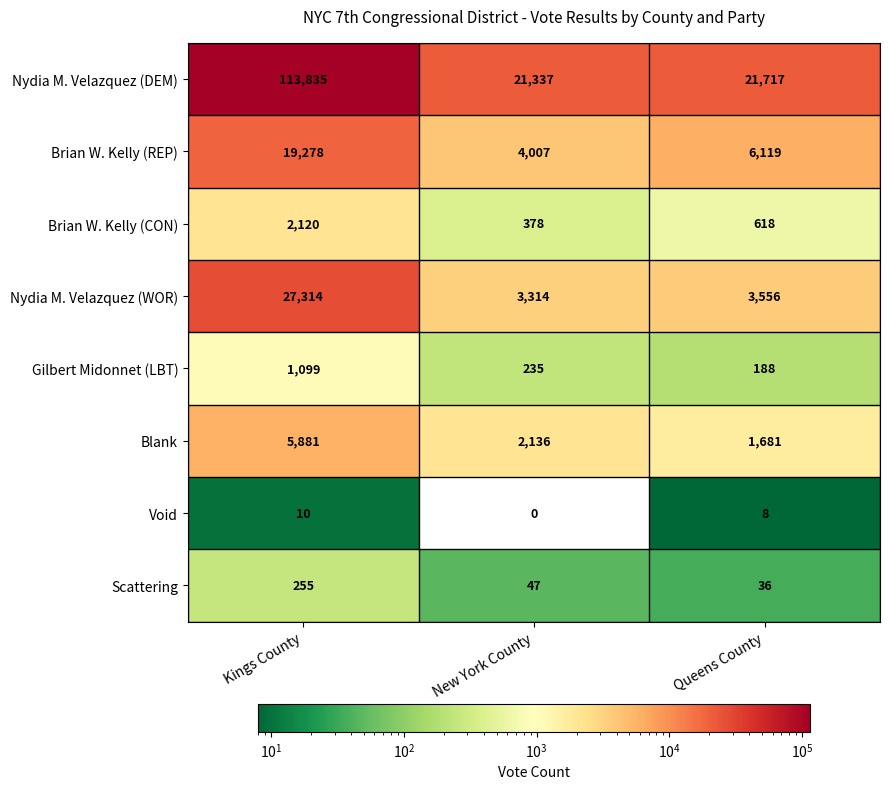

What is the difference between the maximum and minimum values in the Brian W. Kelly (REP) series?

15271